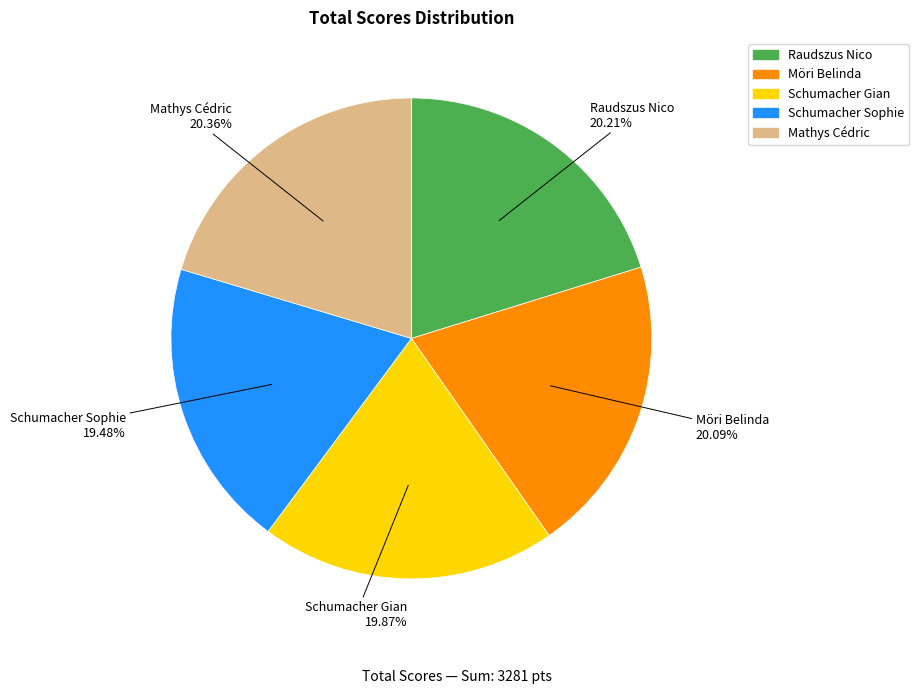

How many slices are in this pie chart?

5